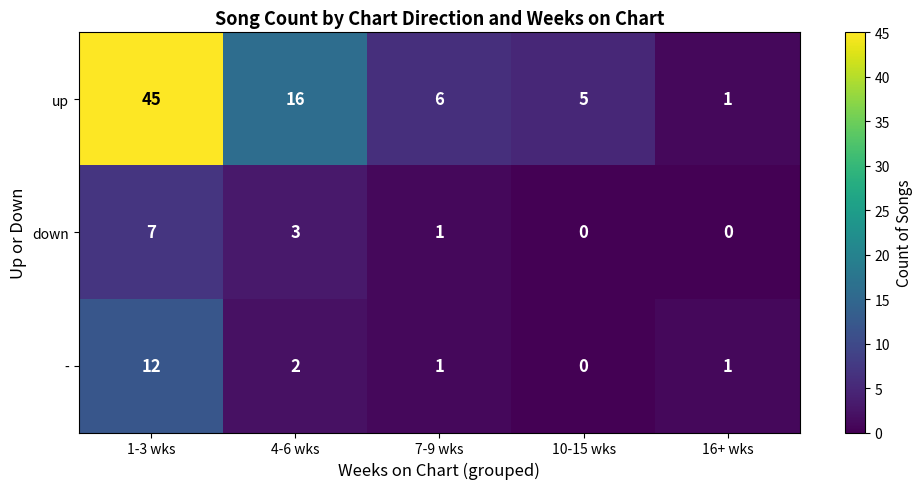

How many values in the up series are below 6?

2